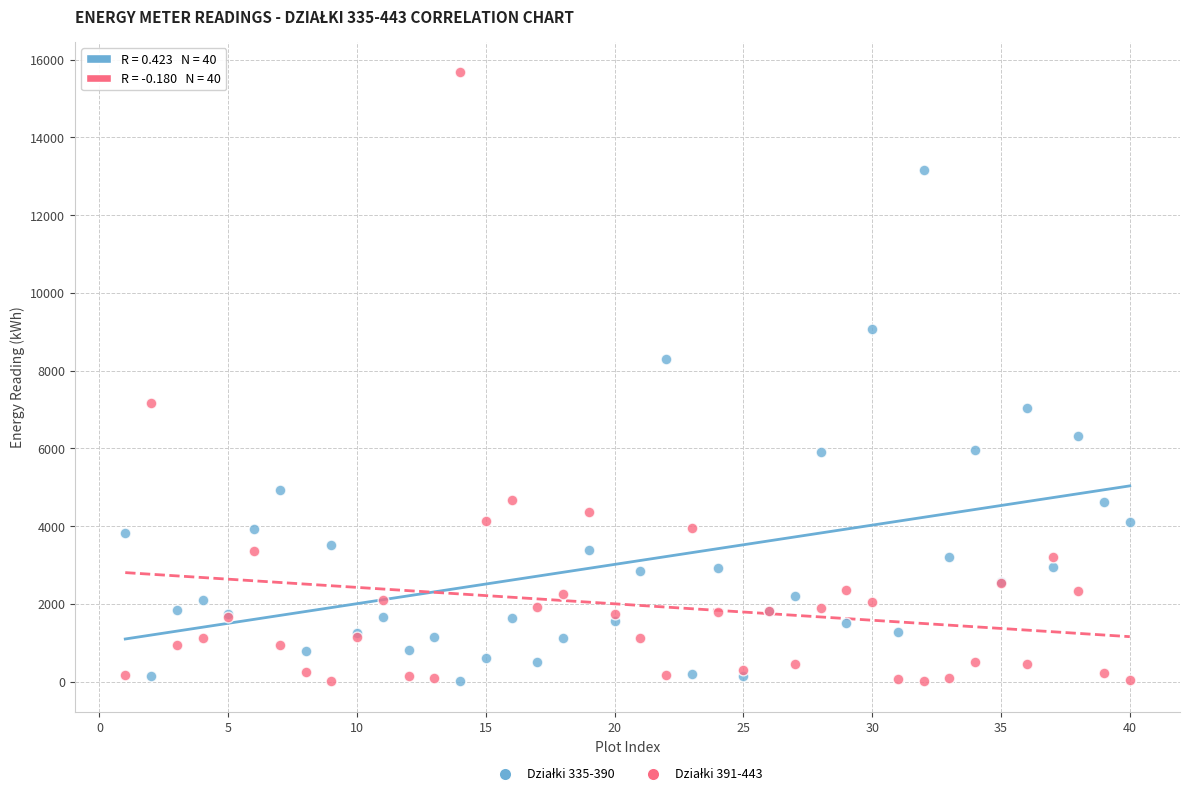

Across all series, what Y value is closest to 7840?

8298